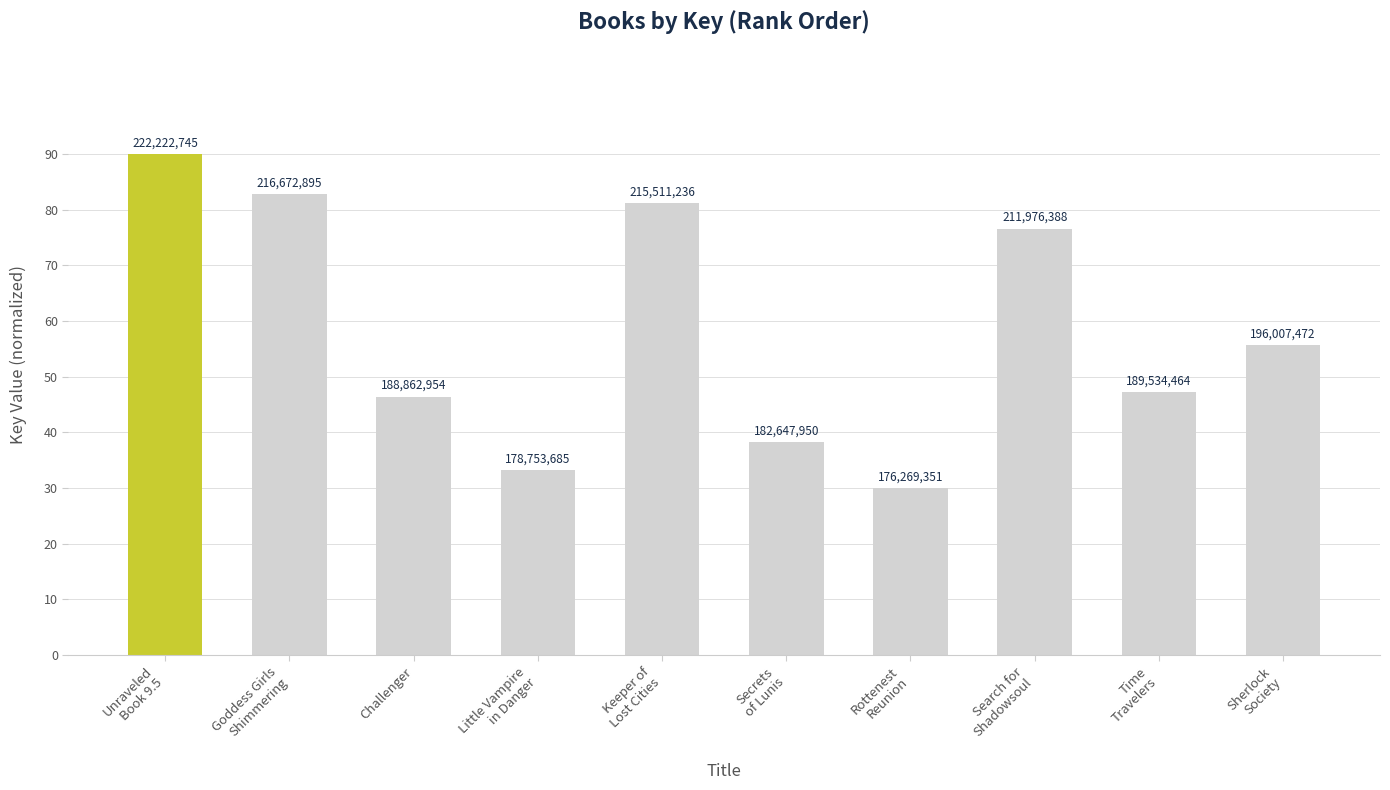

How many bars are there in total?

10